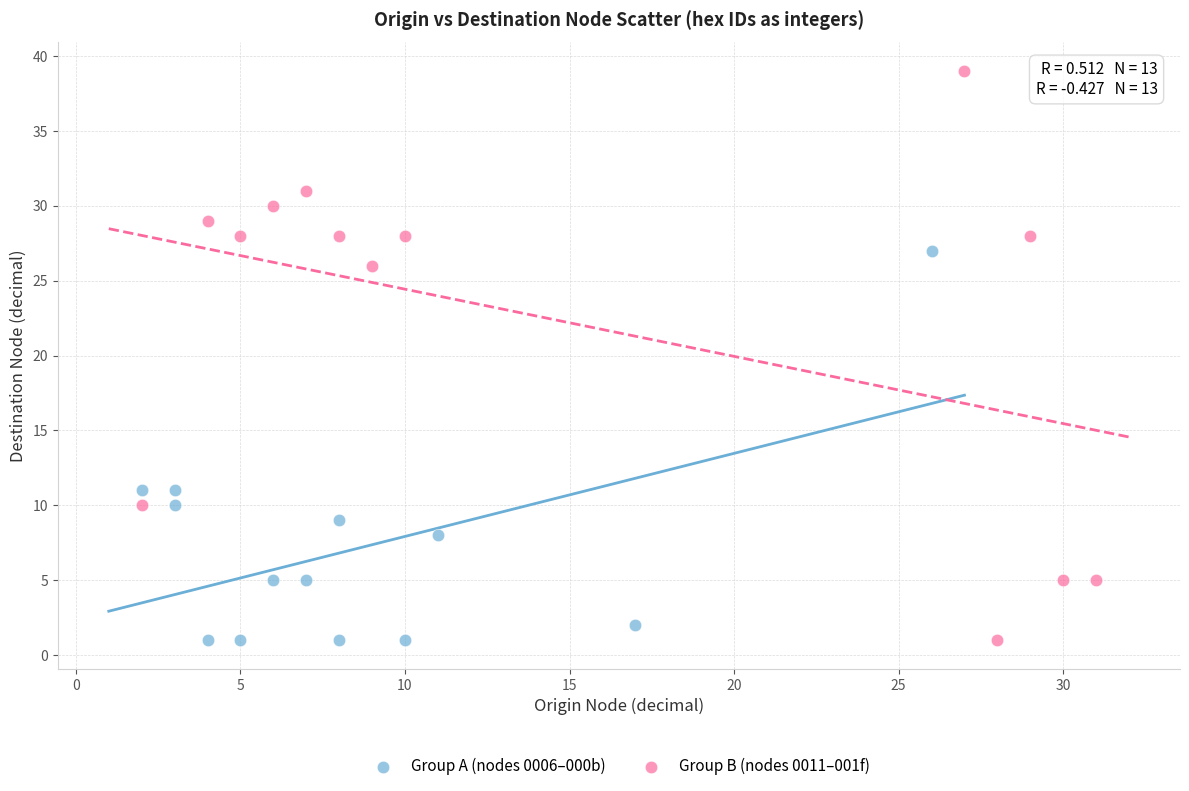

Which series contains the highest Y value?

Group B (nodes 0011–001f)